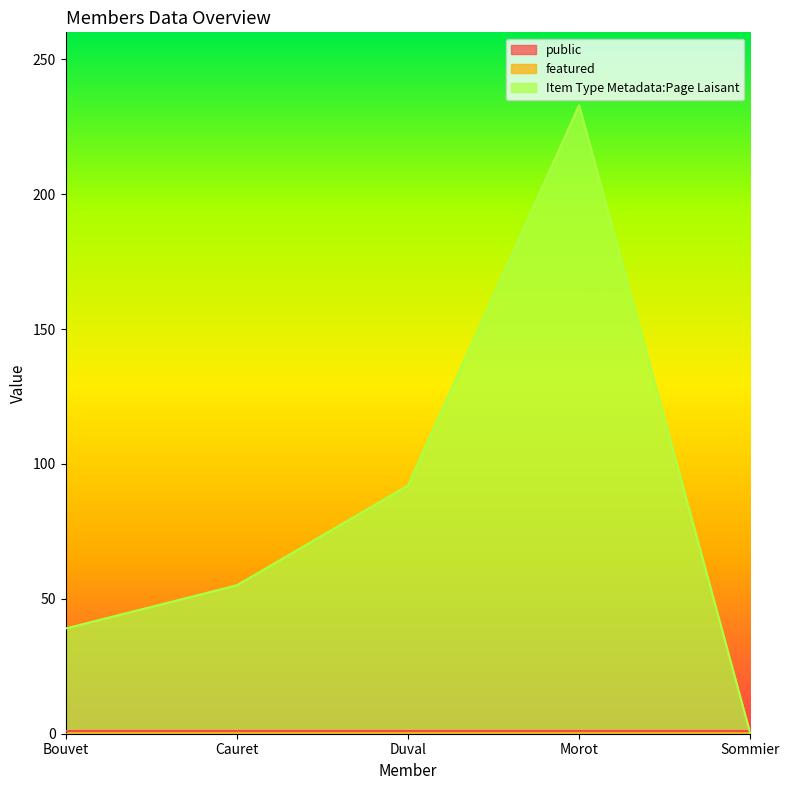

Reading left to right, list all the values displayed in this chart.

public: 1	1	1	1	1
featured: 0	0	0	0	0
Item Type Metadata:Page Laisant: 39	55	92	233	0